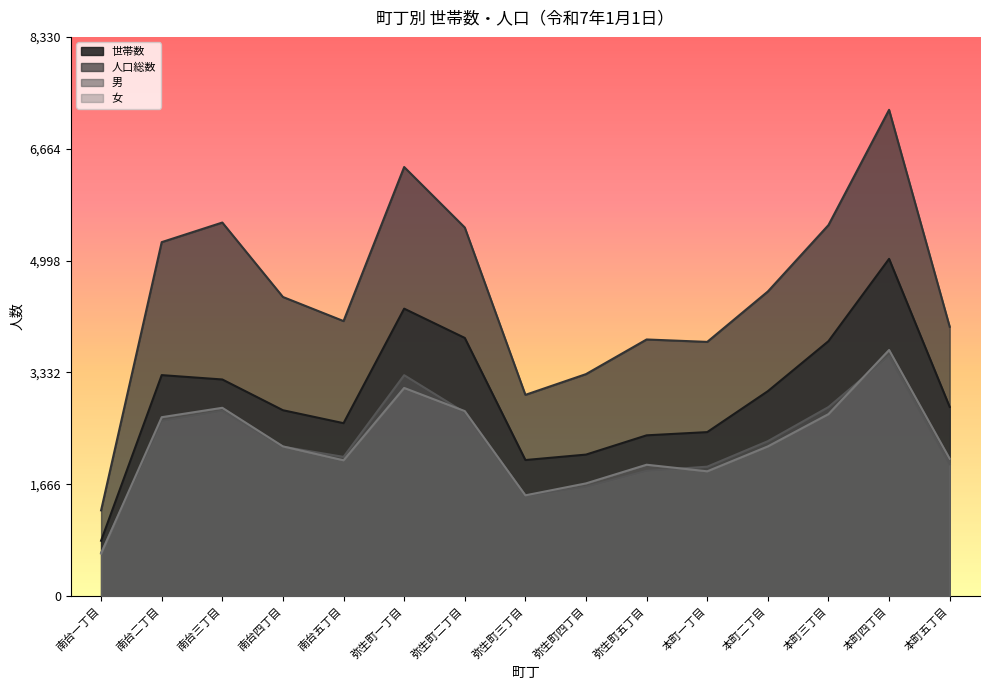

Between which two adjacent categories do 女 and 男 first intersect?

南台一丁目 and 南台二丁目